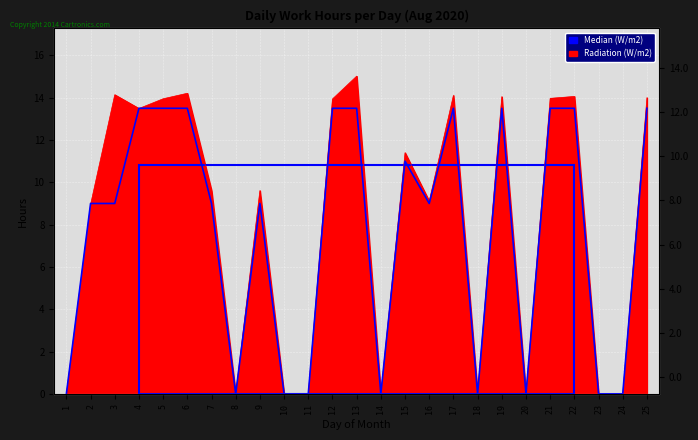

What is the average value?

7.6